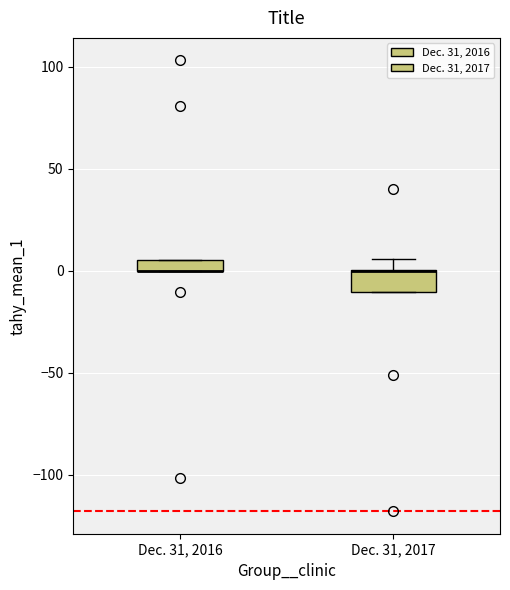

Which box is the tallest, from its lower edge to its upper edge?

Dec. 31, 2017